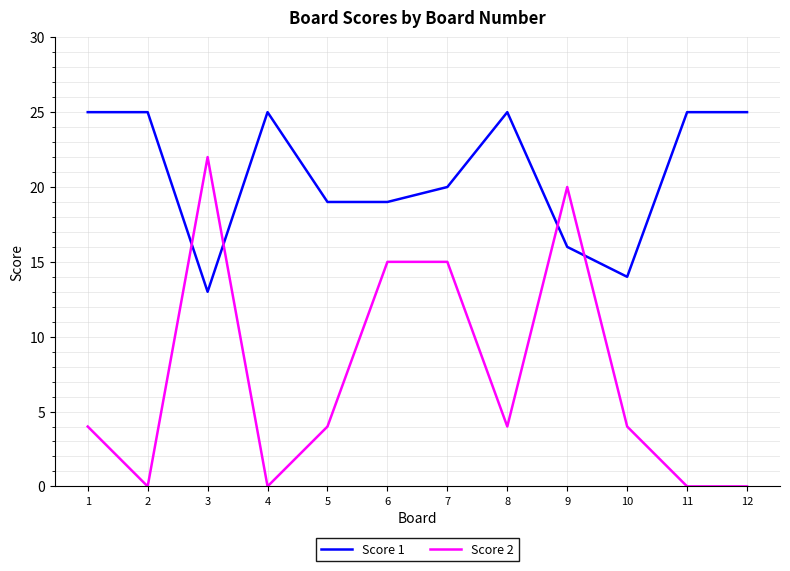

At 3, list the series in order from smallest to largest.

Score 1, Score 2